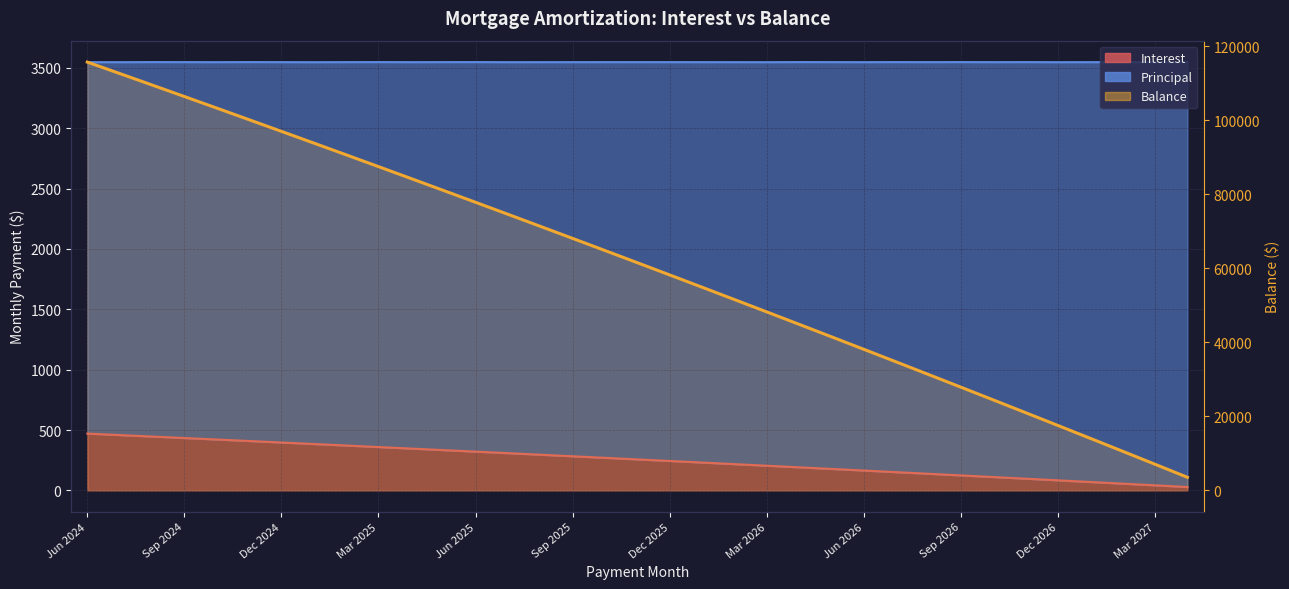

Rank the series at Aug 2024 from lowest to highest value.

Interest, Principal